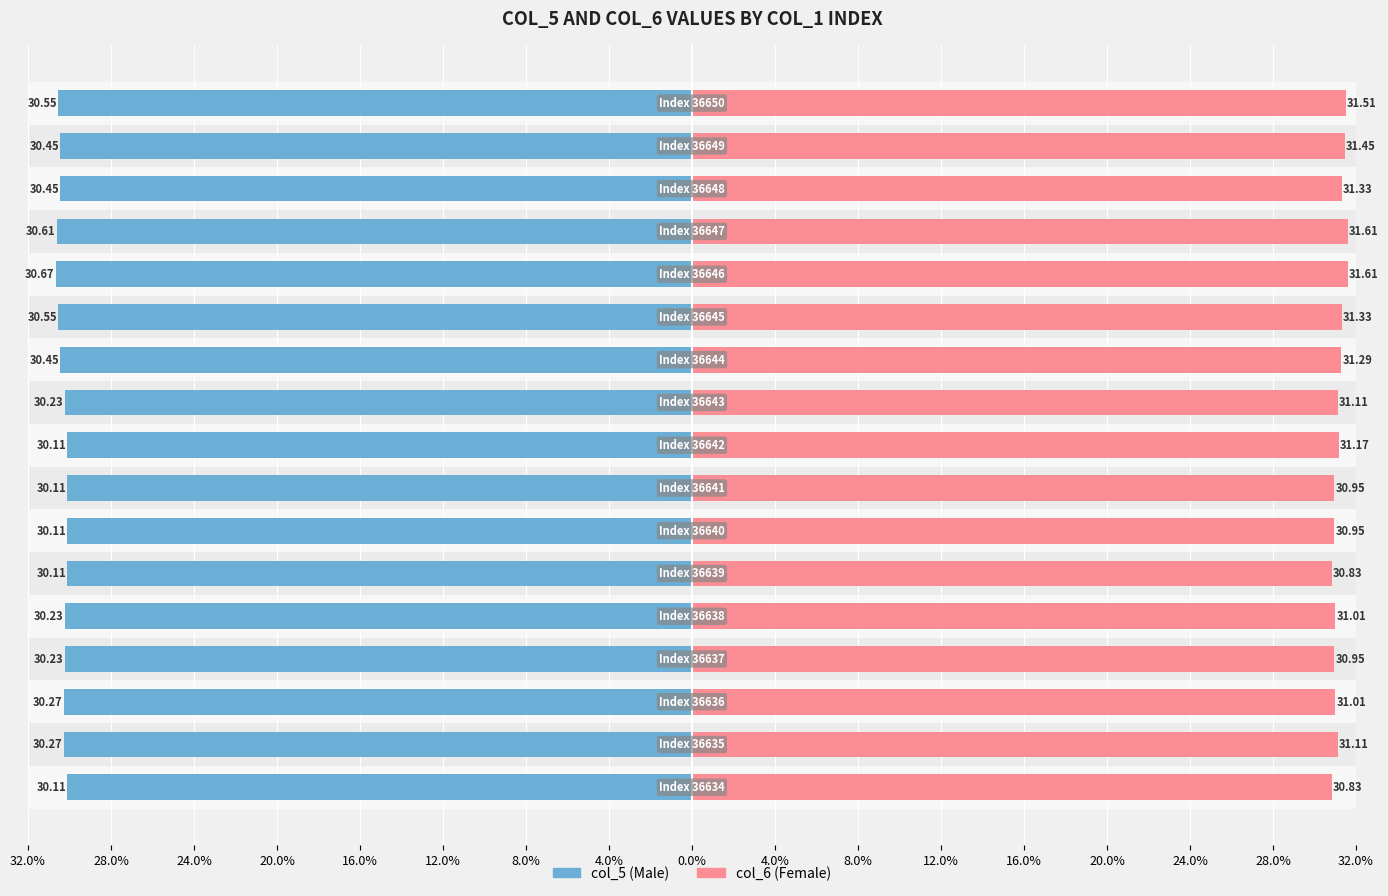

Reading left to right, extract all data points from this chart.

col_5 (Male): -30.1	-30.3	-30.3	-30.2	-30.2	-30.1	-30.1	-30.1	-30.1	-30.2	-30.4	-30.6	-30.7	-30.6	-30.4	-30.4	-30.6
col_6 (Female): 30.8	31.1	31.0	30.9	31.0	30.8	30.9	30.9	31.2	31.1	31.3	31.3	31.6	31.6	31.3	31.4	31.5